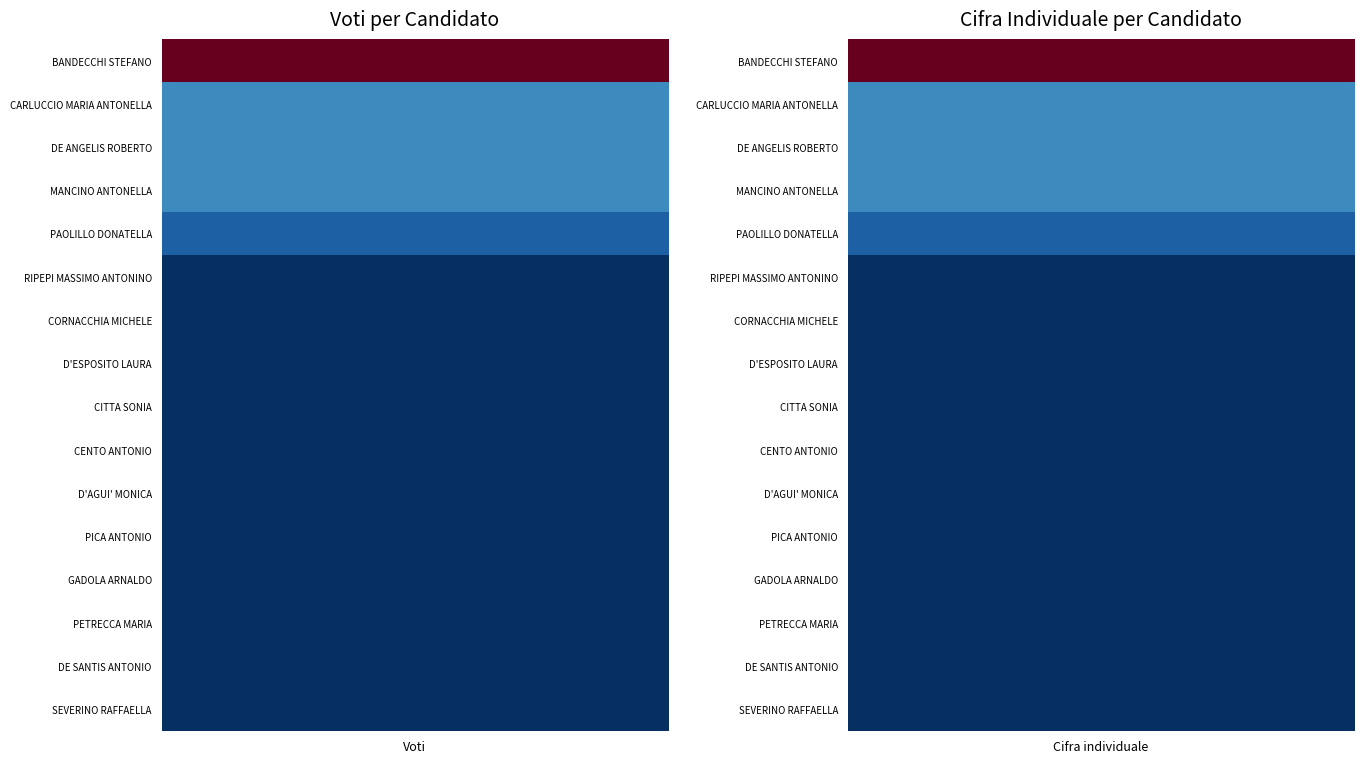

Is the value of PICA ANTONIO at Voti greater than the value of MANCINO ANTONELLA at Cifra individuale?

No